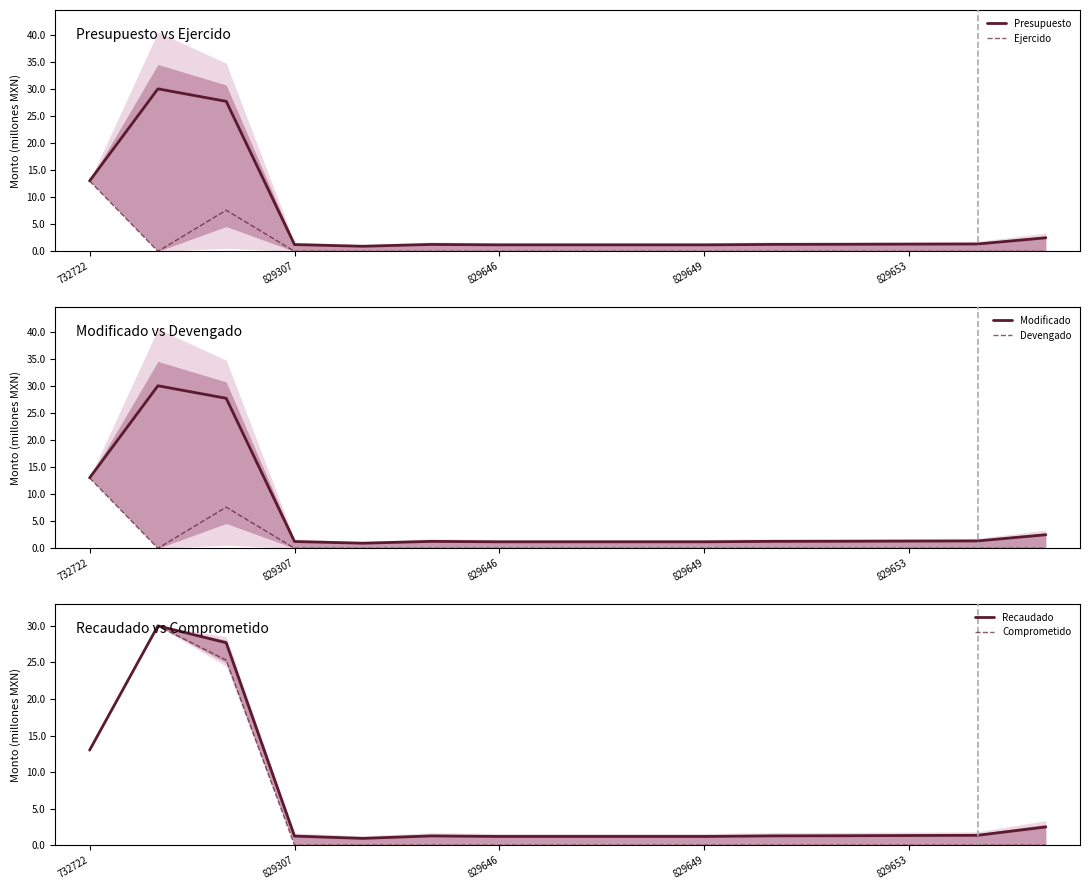

What is the difference between the maximum and minimum values in the Modificado series?

29.1